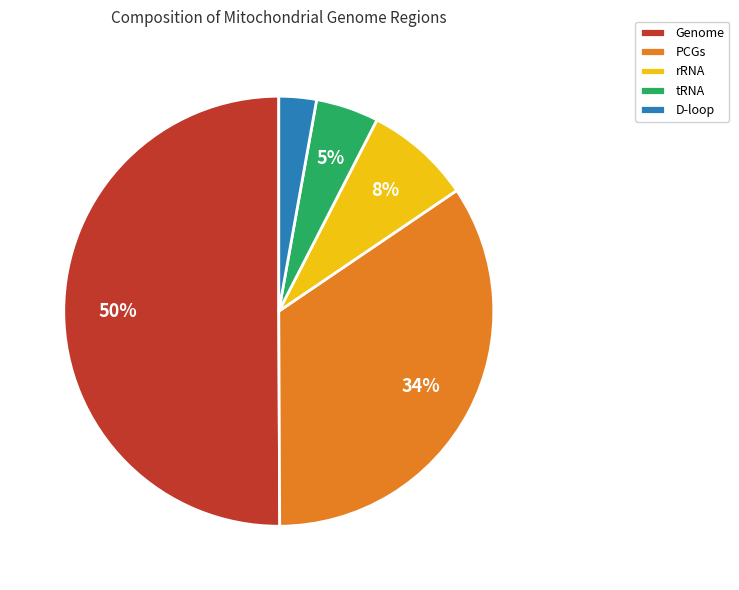

Which slice is the largest?

Genome